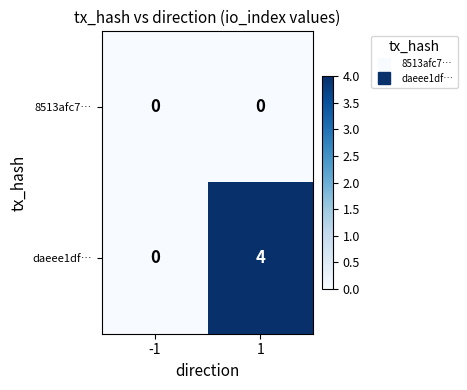

Reading left to right, what are all the values shown in this chart?

8513afc7…: -1=0	1=0
daeee1df…: -1=0	1=4